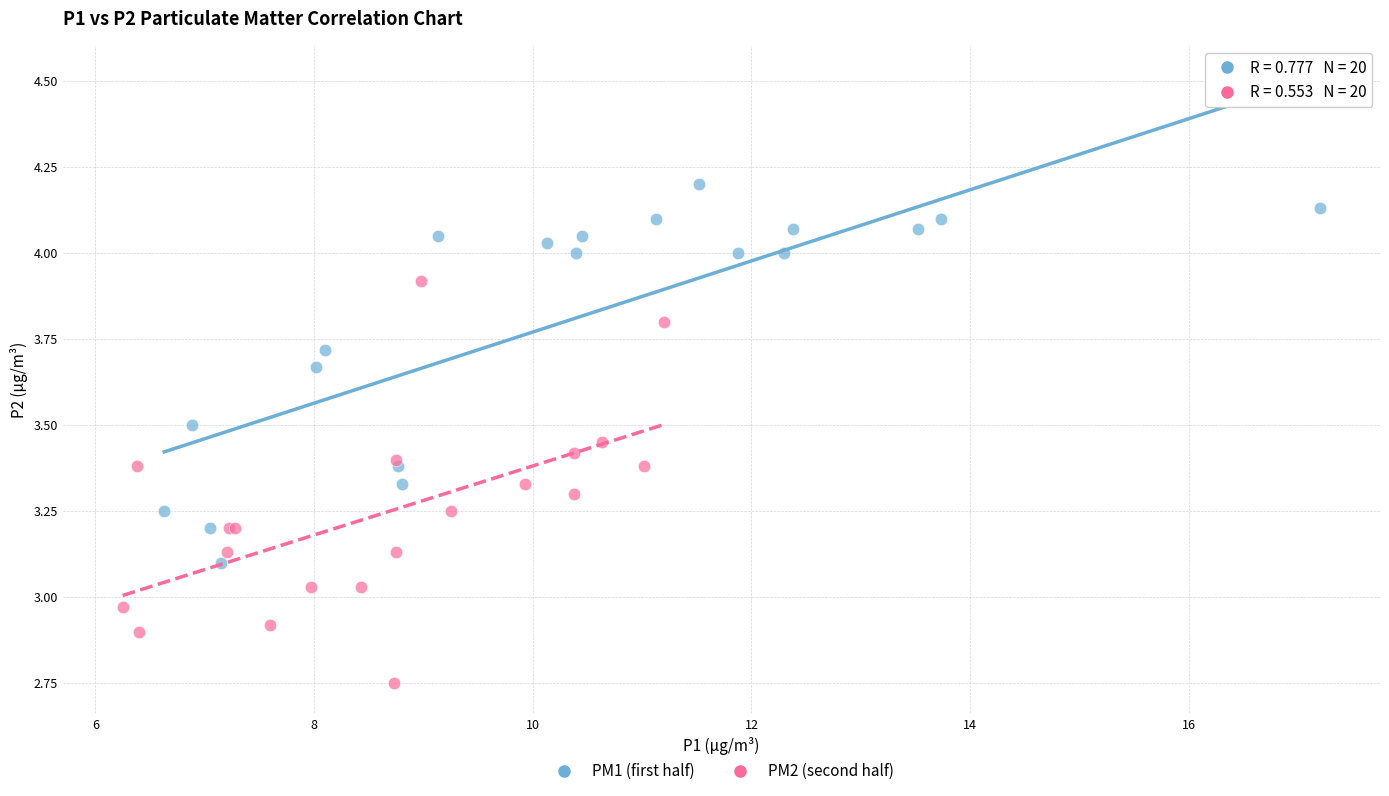

Which series reaches the maximum Y coordinate?

PM1 (first half)